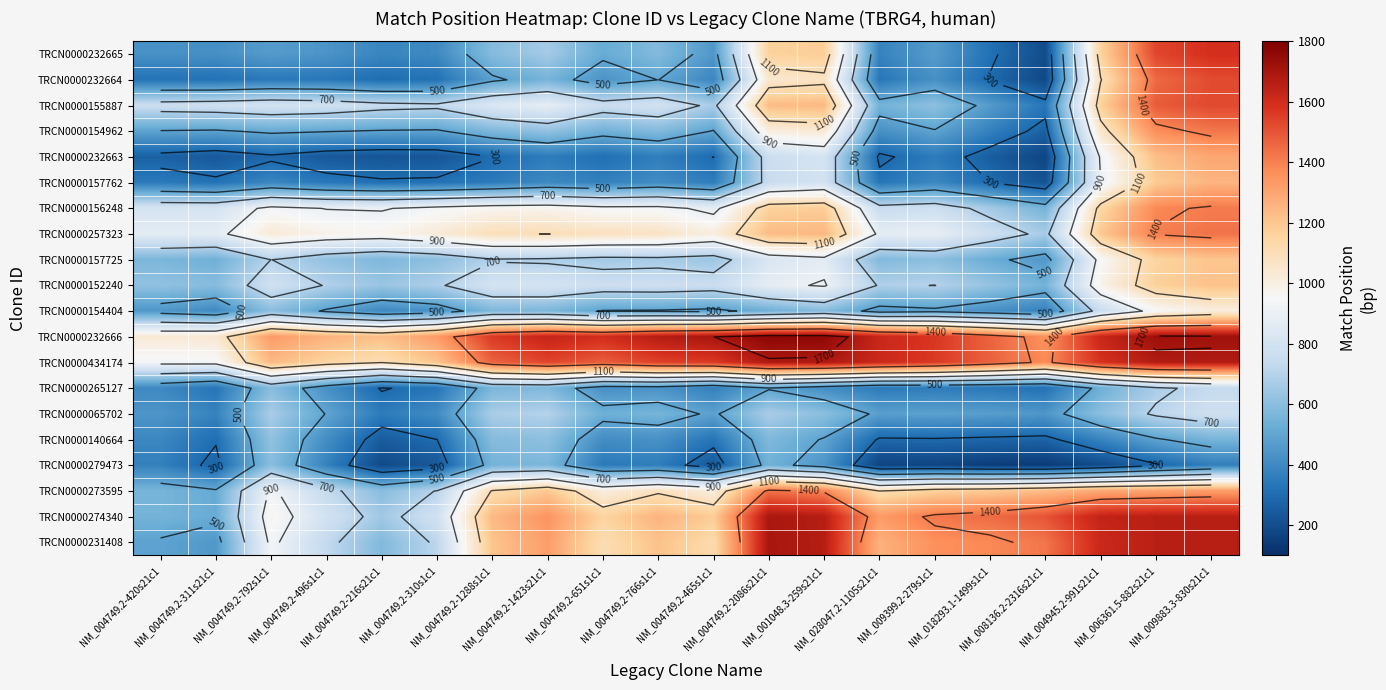

Rank the series at NM_004749.2-792s1c1 from lowest to highest value.

TRCN0000232663, TRCN0000232664, TRCN0000157762, TRCN0000232665, TRCN0000154962, TRCN0000265127, TRCN0000279473, TRCN0000154404, TRCN0000140664, TRCN0000065702, TRCN0000157725, TRCN0000152240, TRCN0000155887, TRCN0000273595, TRCN0000231408, TRCN0000156248, TRCN0000274340, TRCN0000257323, TRCN0000434174, TRCN0000232666